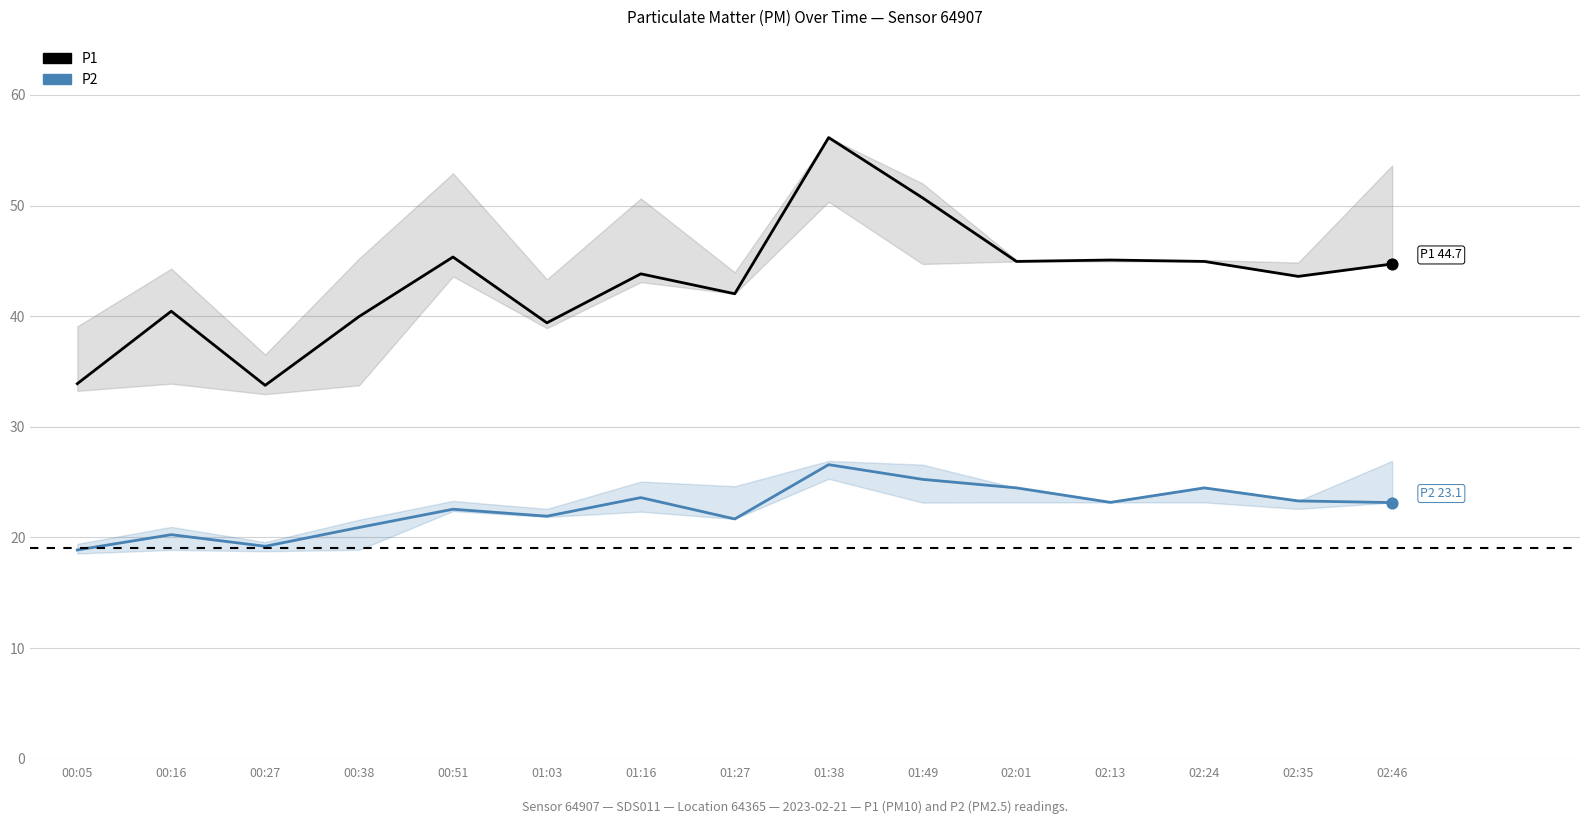

Which series reaches the minimum Y coordinate?

P2